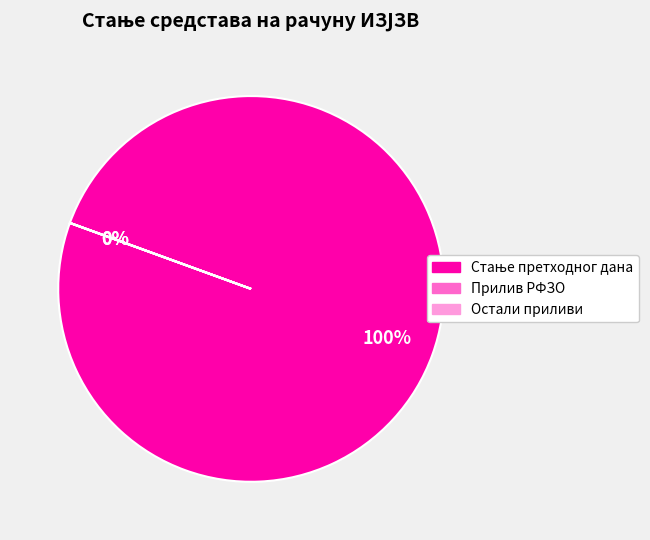

What is the ratio of the value at Стање претходног дана to the value at Остали приливи?

49473.6